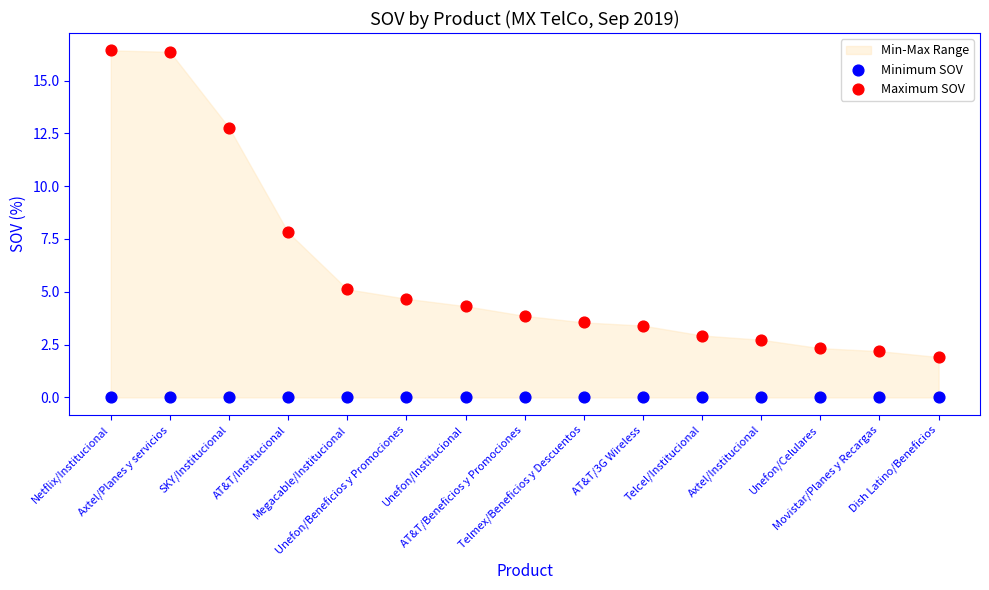

Which series reaches the maximum Y coordinate?

Maximum SOV